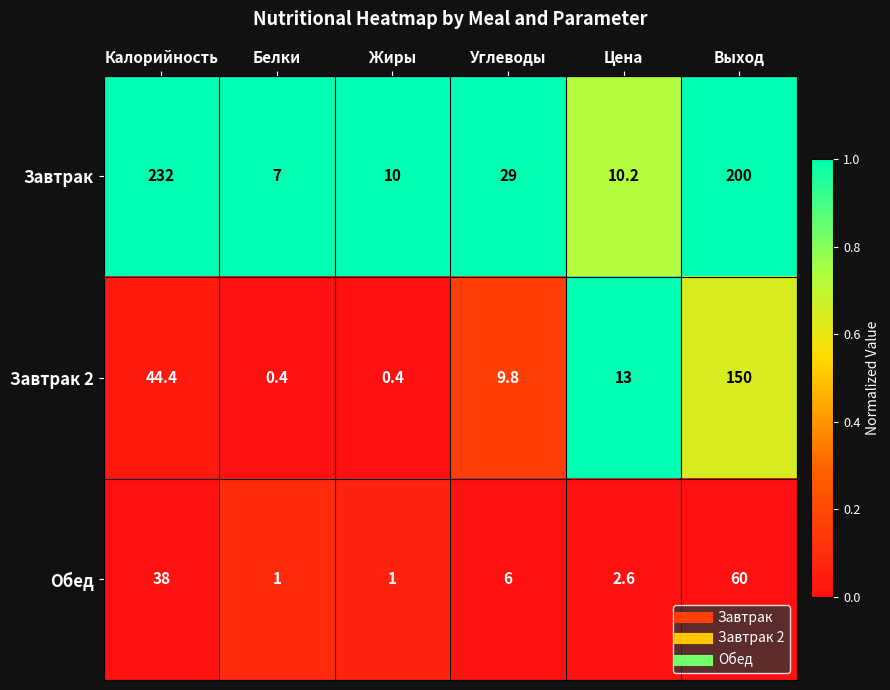

What is the sum of all Обед values?

108.6